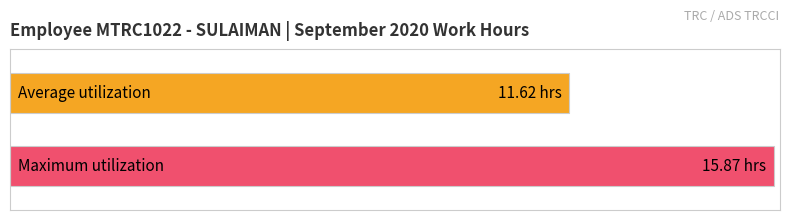

Are the bars grouped side by side (vs. stacked)?

No